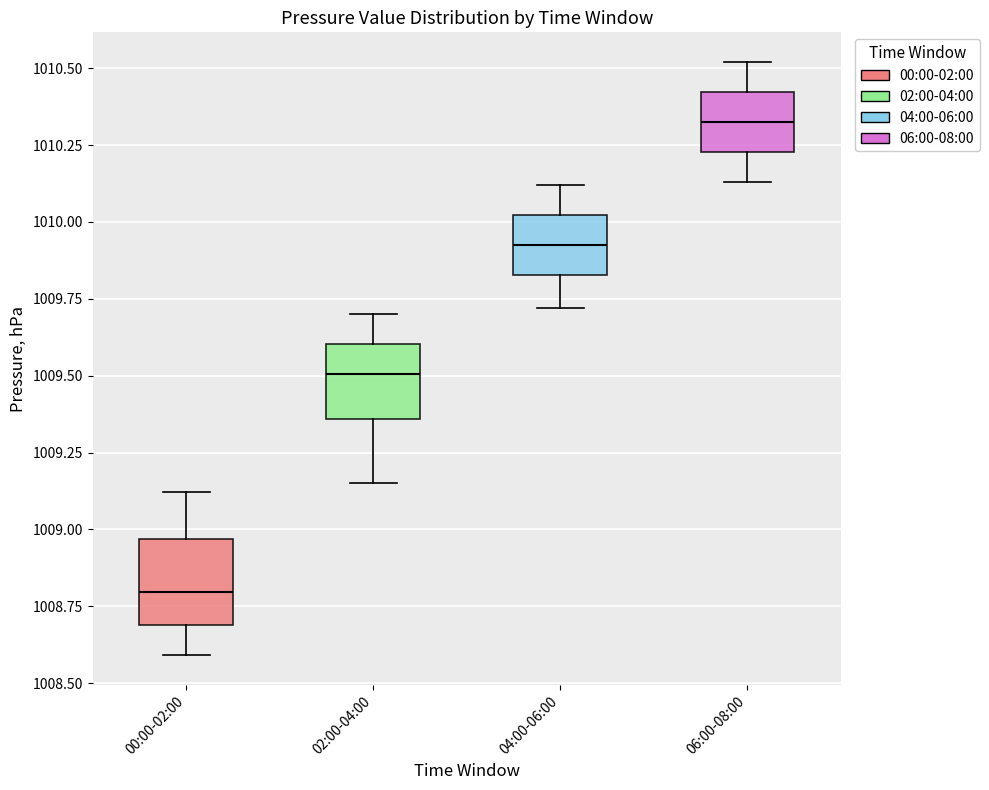

Which box has the lowest median line?

00:00-02:00